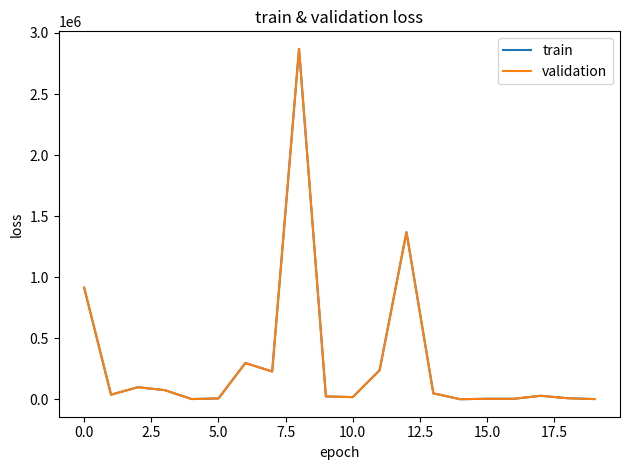

List the series in order of their peak value, lowest first.

train, validation